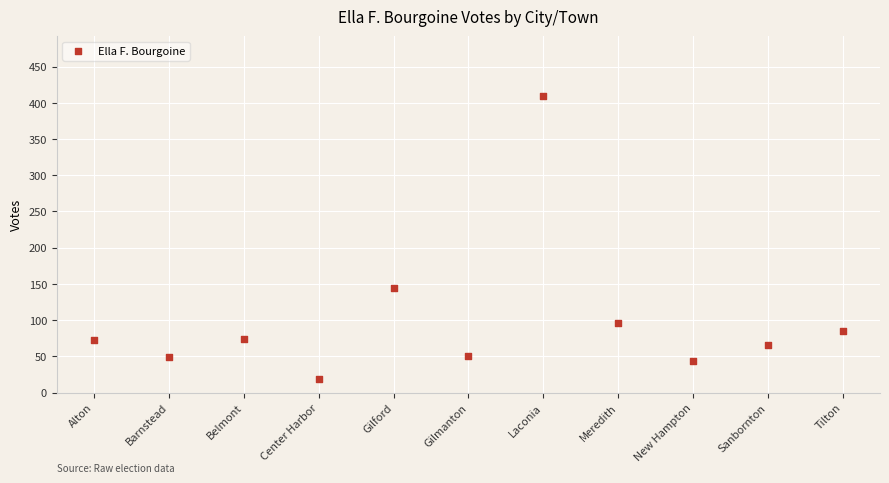

What is the range of Y values (max minus min)?

391